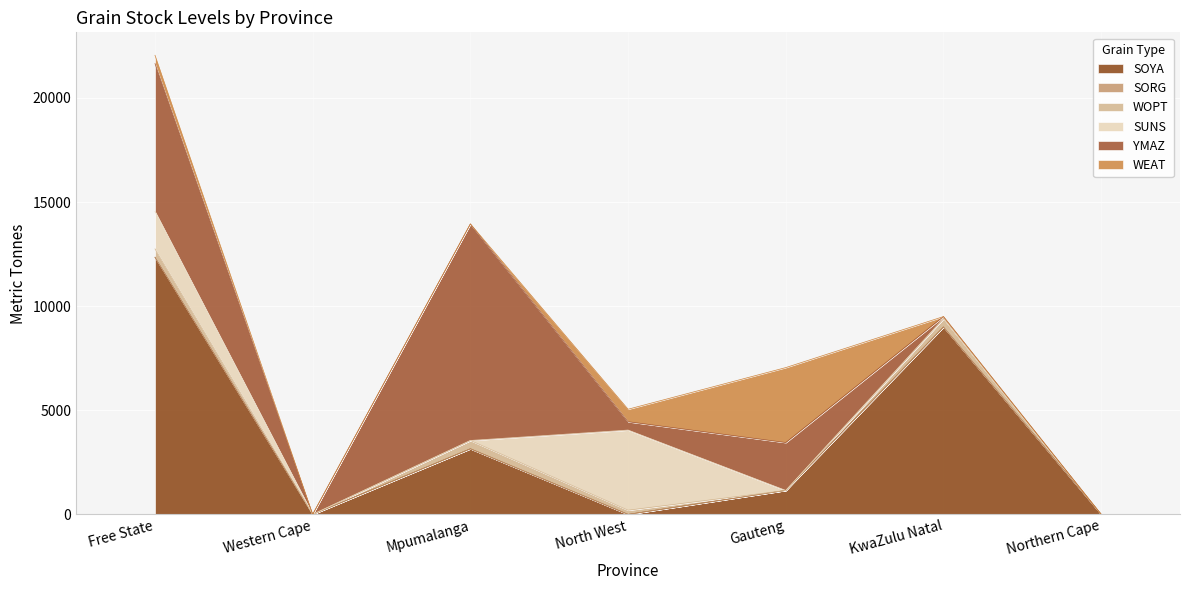

What is the sum of the SOYA values at Gauteng and North West?

1150